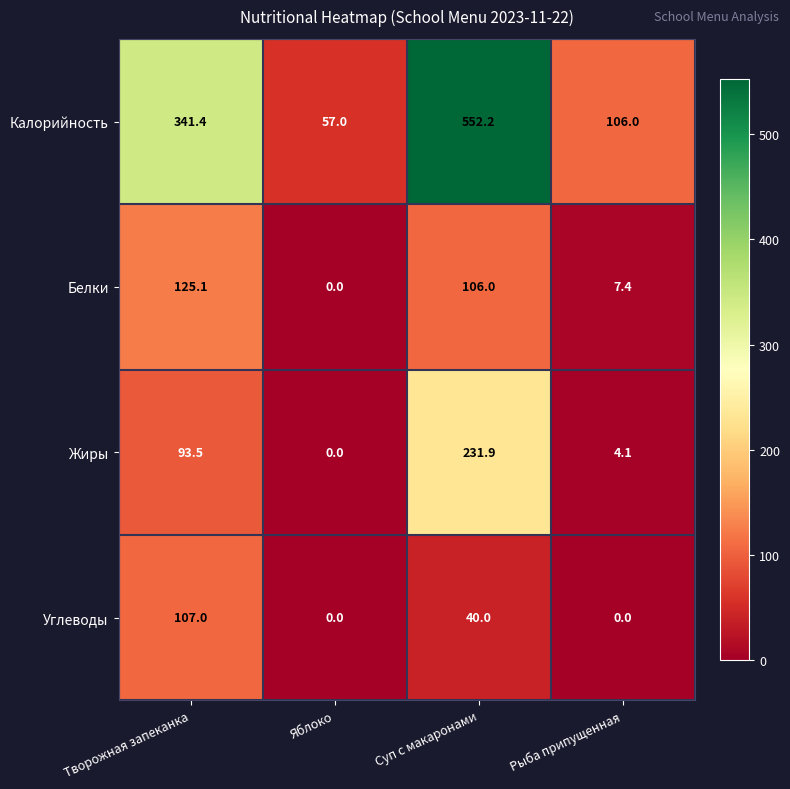

Between Творожная запеканка and Рыба припущенная, which series saw the biggest shift?

Калорийность